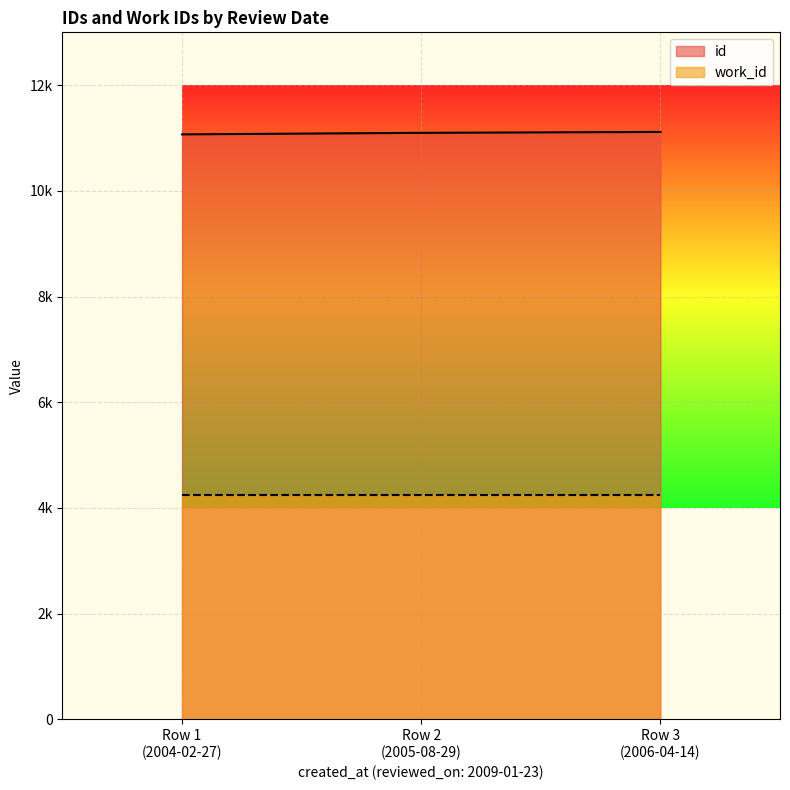

True or false: the data shows 2381 at Row 1 (2004-02-27).

False